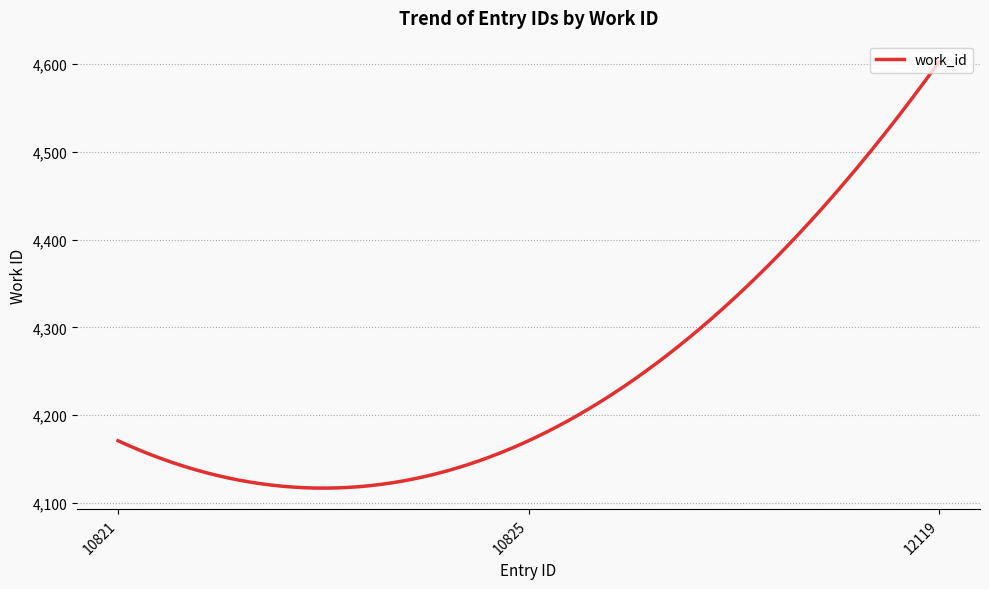

What is the difference between the maximum and minimum values?

484.9